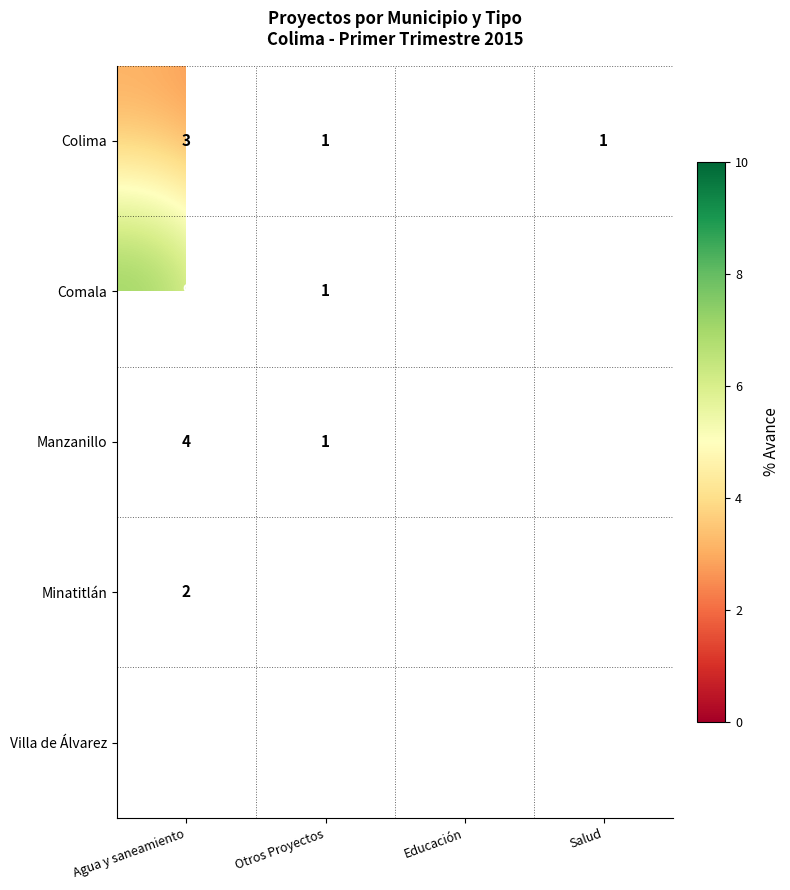

What is the difference between the maximum and minimum values in the Colima series?

8